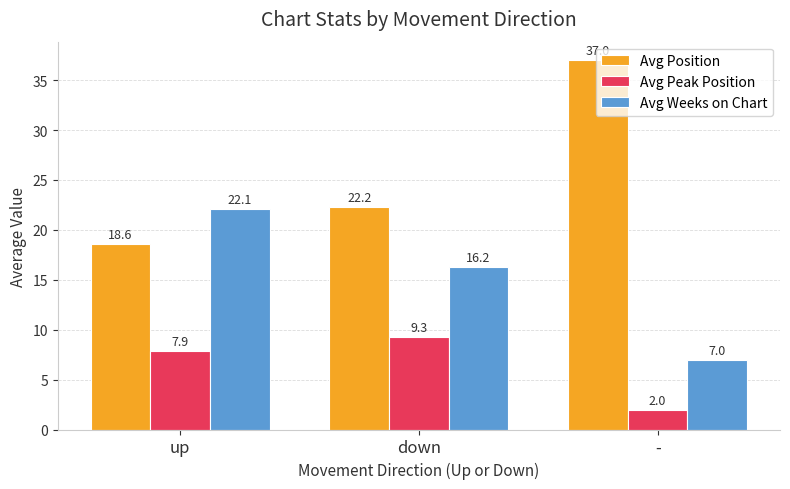

How many data points in Avg Peak Position are less than 7?

1